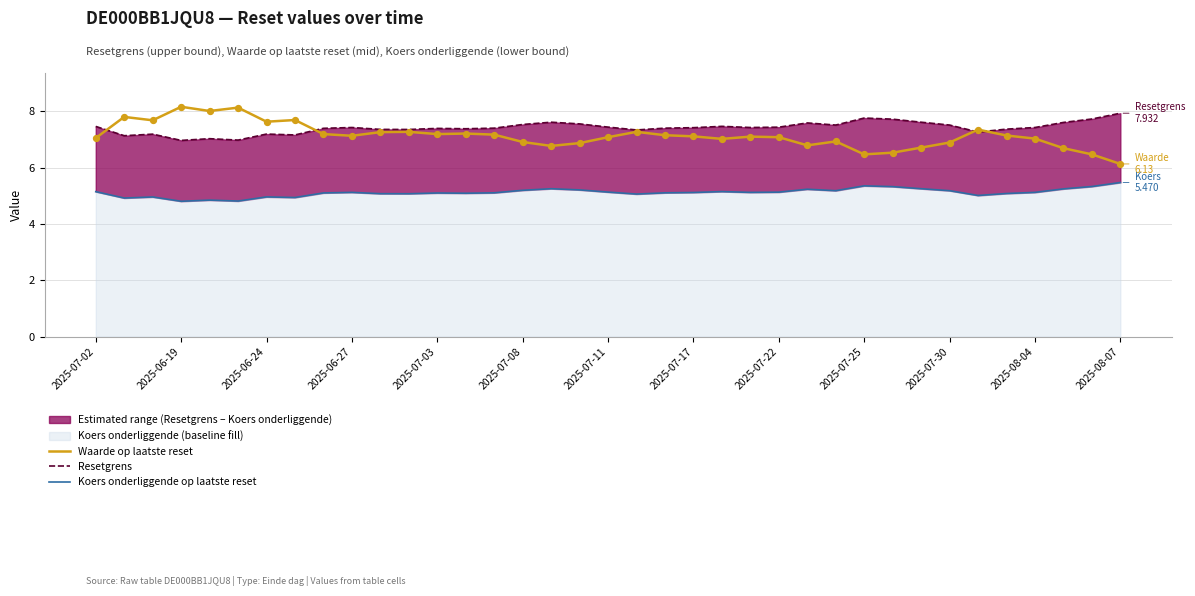

What are all the series names shown in the legend?

Waarde op laatste reset, Resetgrens, Koers onderliggende op laatste reset